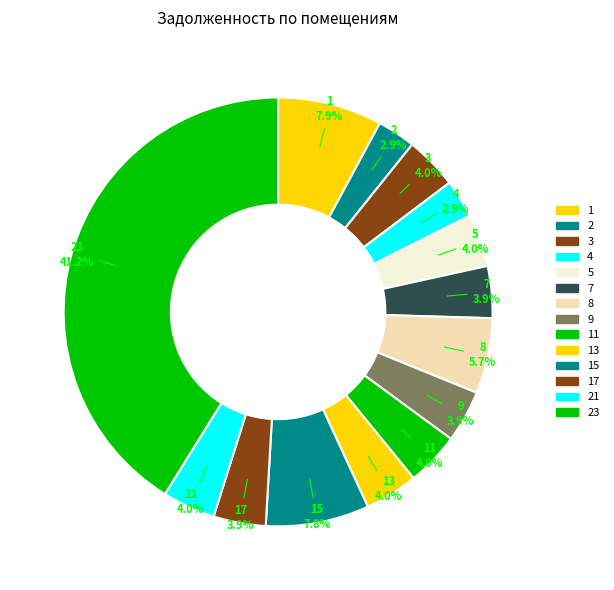

How many slices are in this pie chart?

14